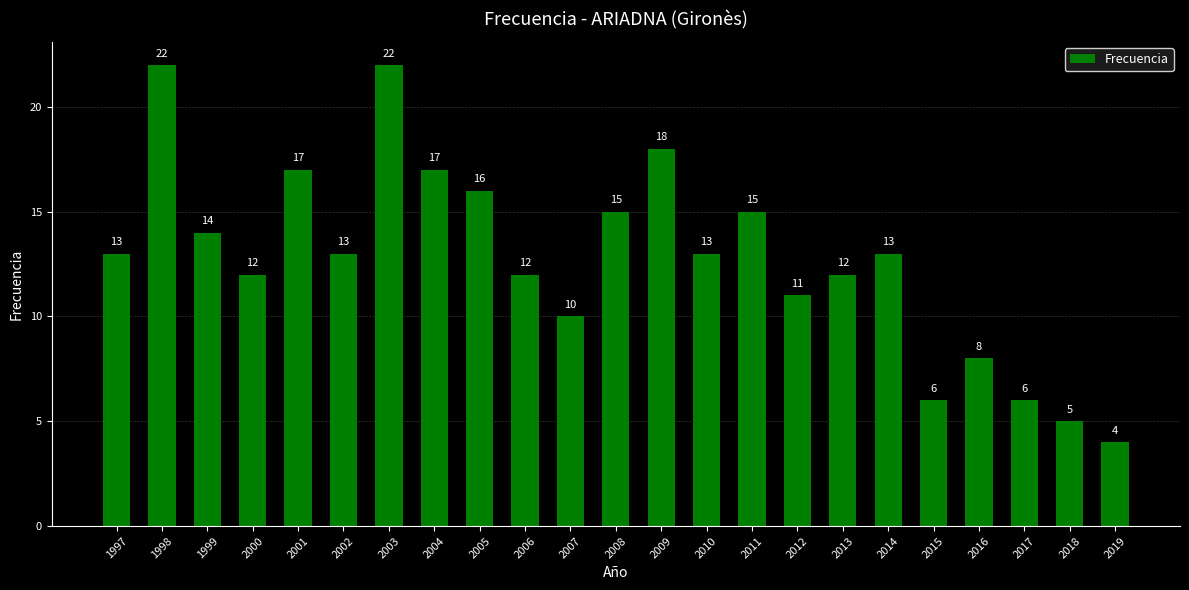

True or false: the data shows 23 at 1997.

False